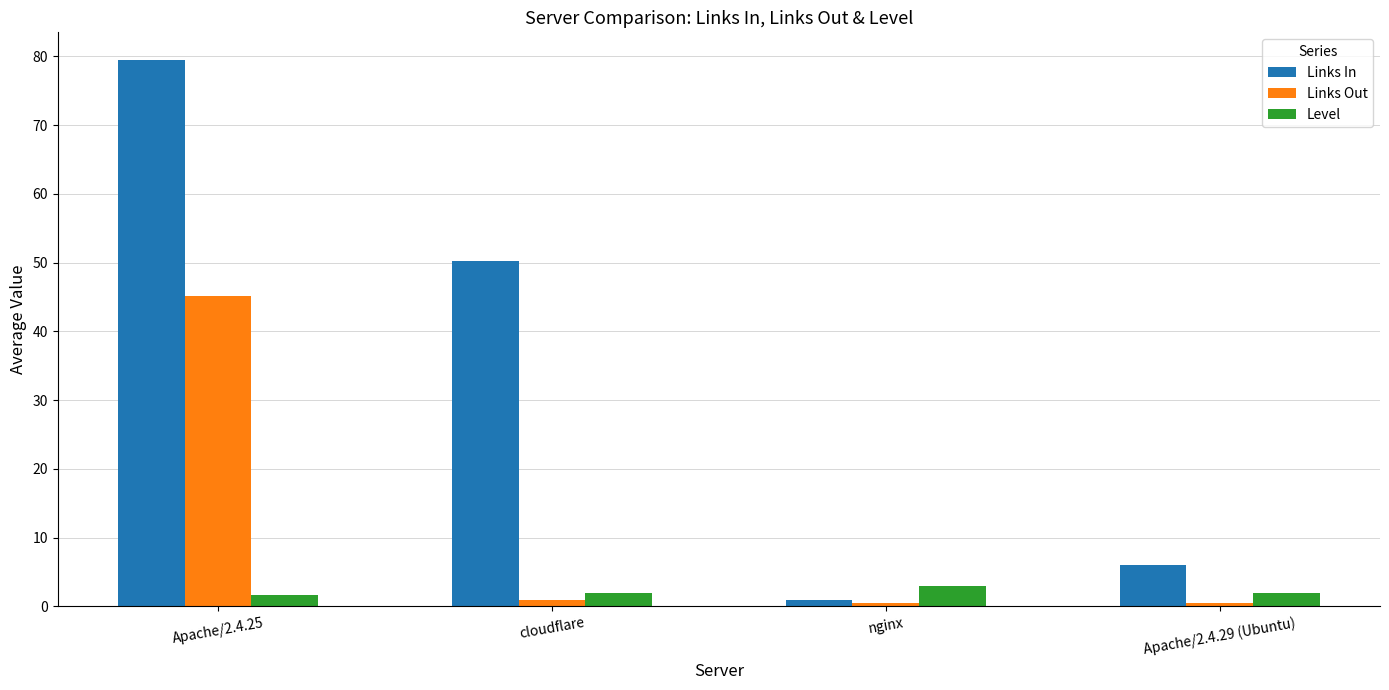

Between Apache/2.4.25 and nginx, which series saw the biggest shift?

Links In